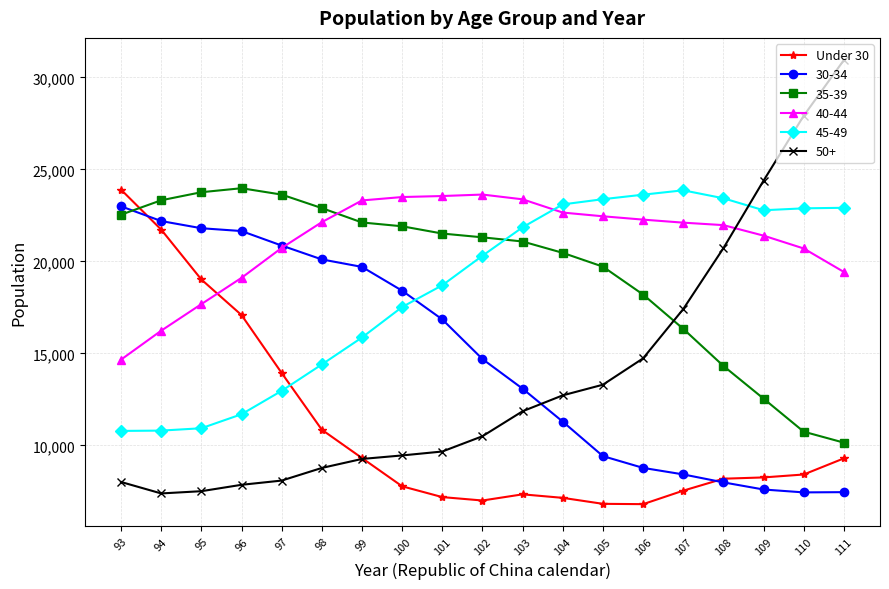

What is the difference between the highest and lowest values at 109?

16781